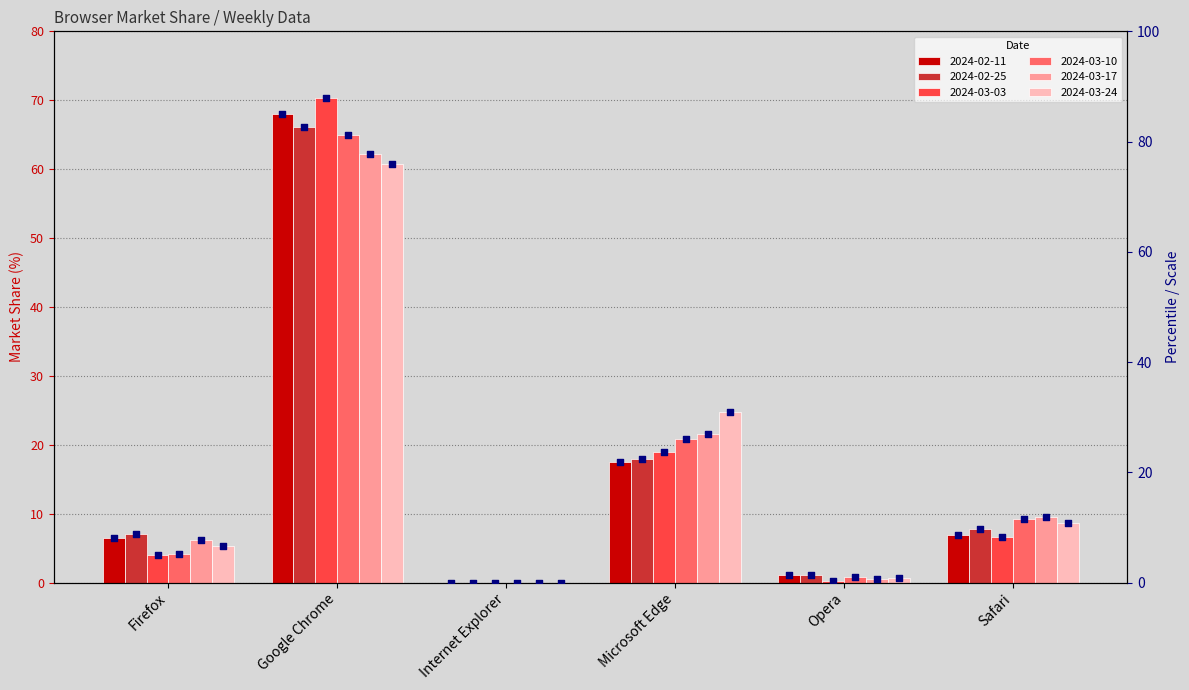

What are all the series names shown in the legend?

2024-02-11 (rank), 2024-02-25 (rank), 2024-03-03 (rank), 2024-03-10 (rank), 2024-03-17 (rank), 2024-03-24 (rank)